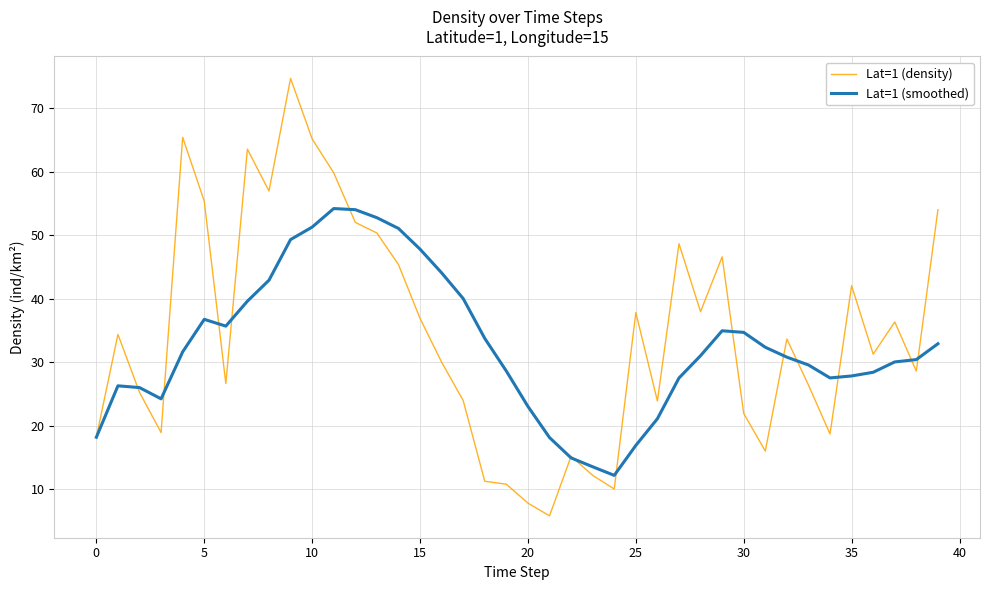

Which series has the largest range (max minus min)?

Lat=1 (density)